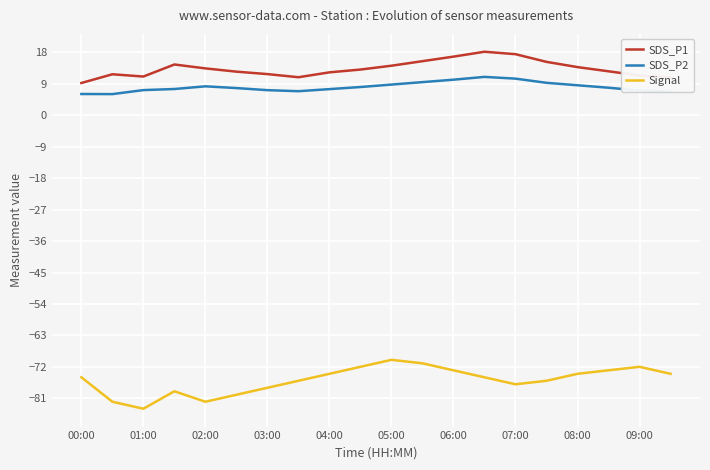

What is the average value of the SDS_P1 series?

13.3